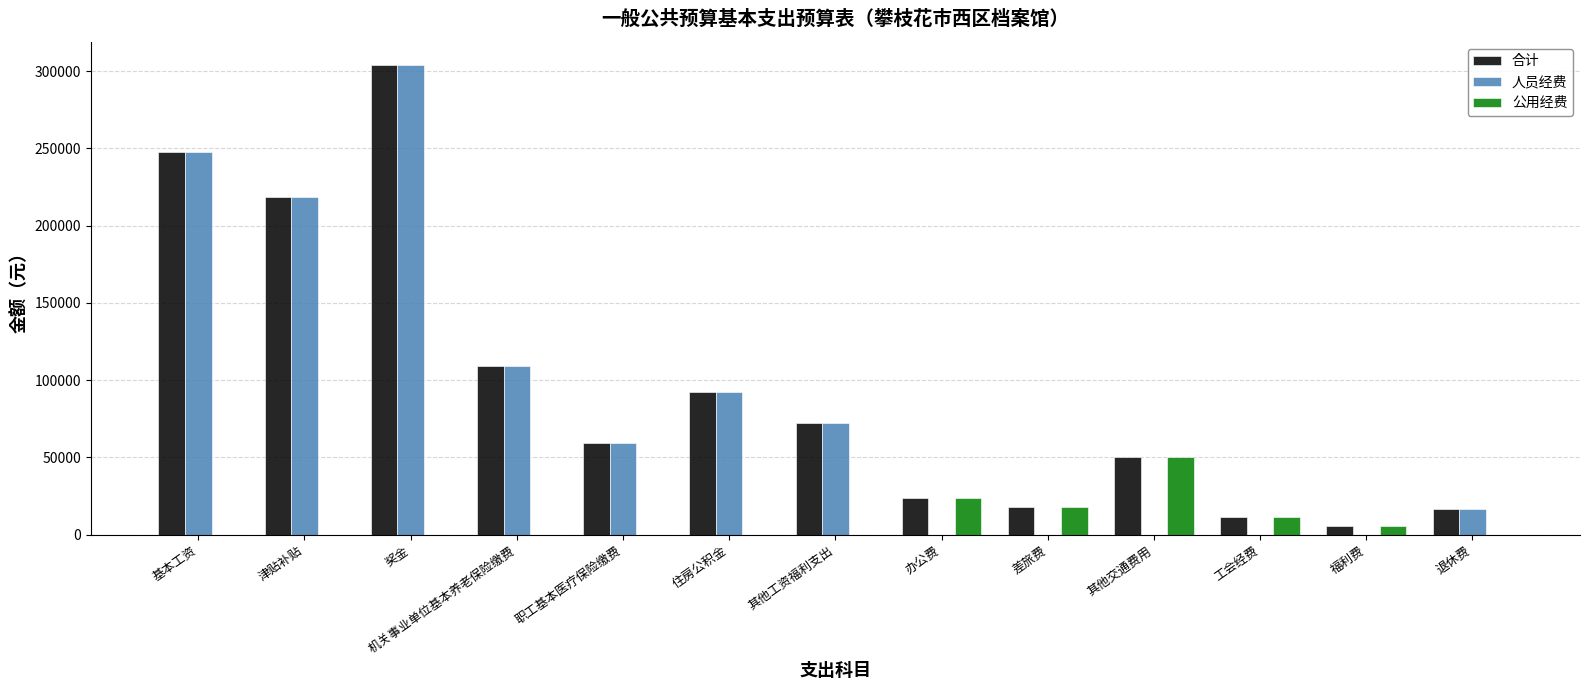

Which series changed the most between 职工基本医疗保险缴费 and 工会经费?

人员经费